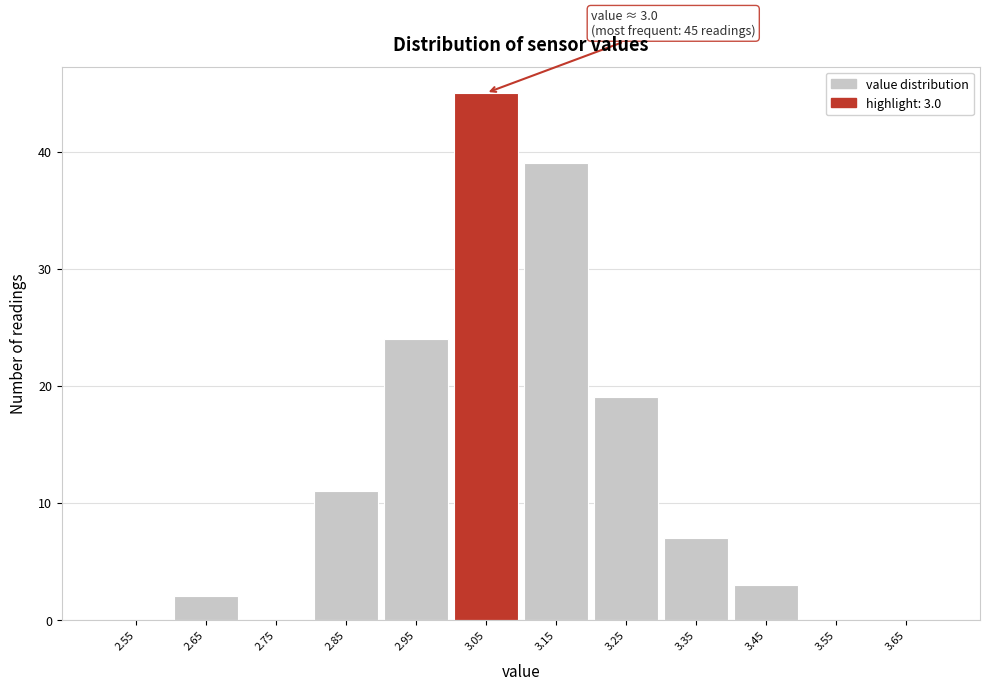

Over which range of the x-axis is the bar tallest?

3.0 to 3.1